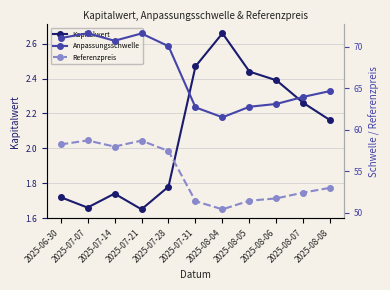

What position from the right is 2025-08-08?

1